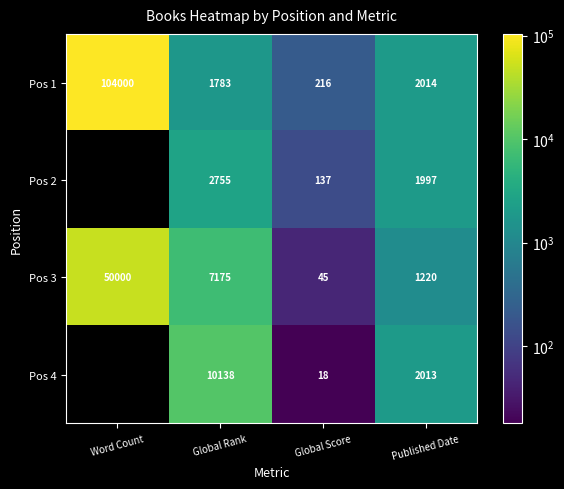

At how many categories does at least one series exceed 7629?

2